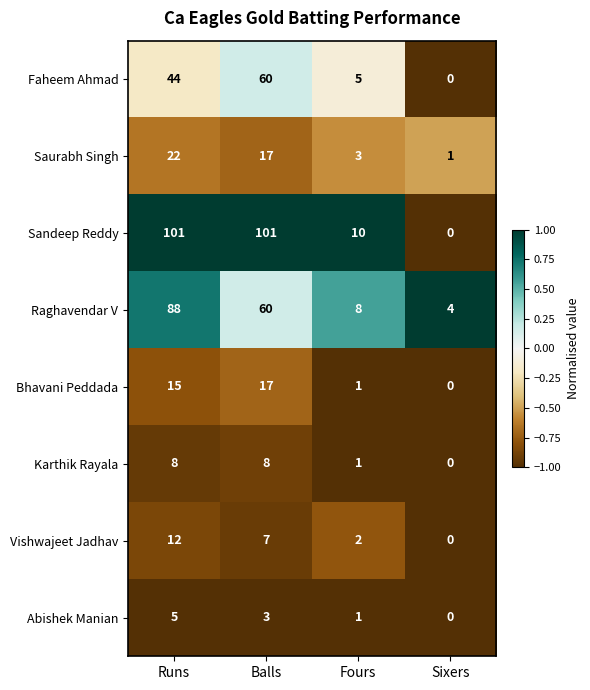

The value of Abishek Manian at Fours is 0. True or false?

False